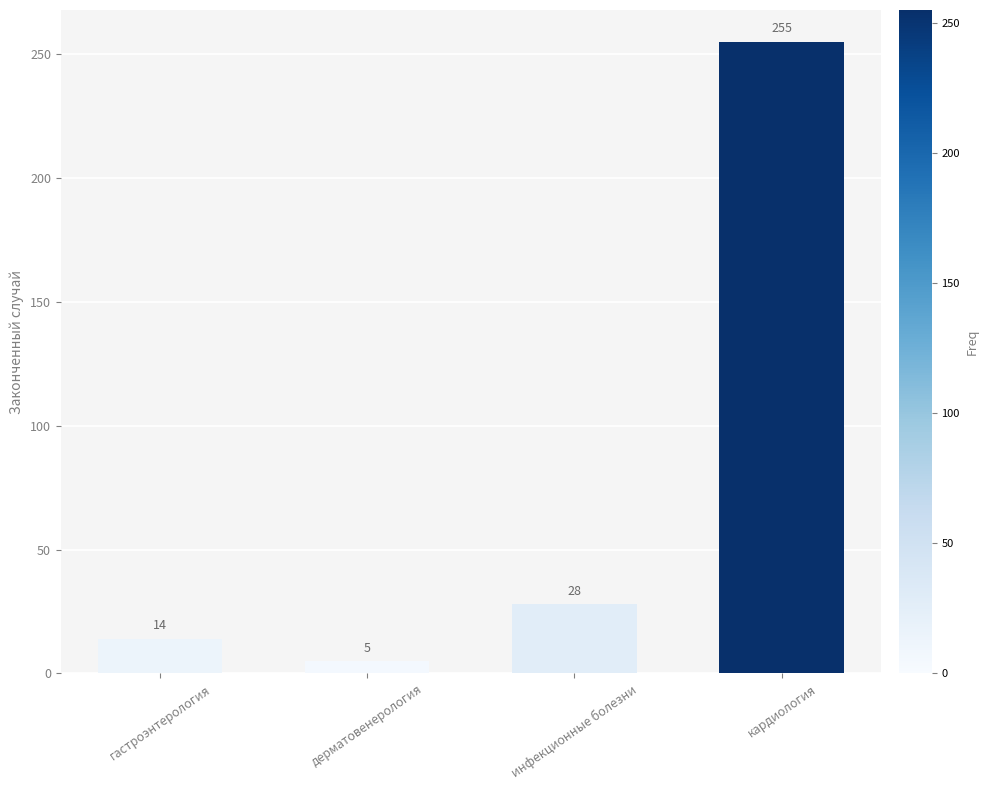

Which has a higher value, инфекционные болезни or гастроэнтерология?

инфекционные болезни